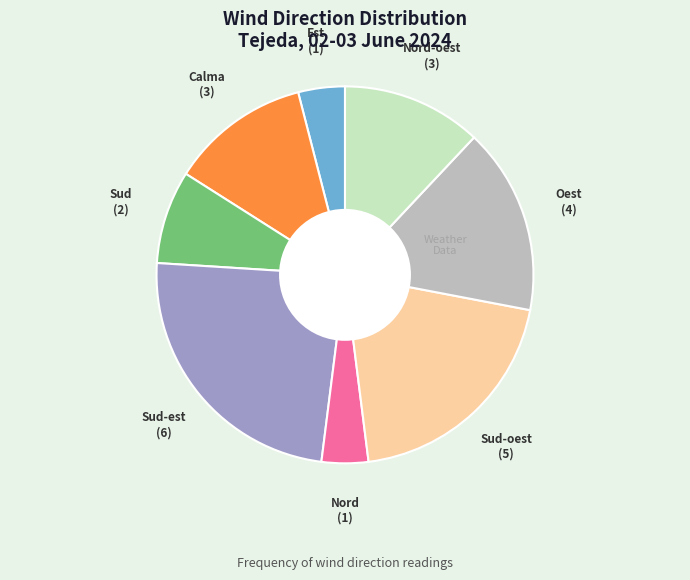

Does any single category account for the majority?

No